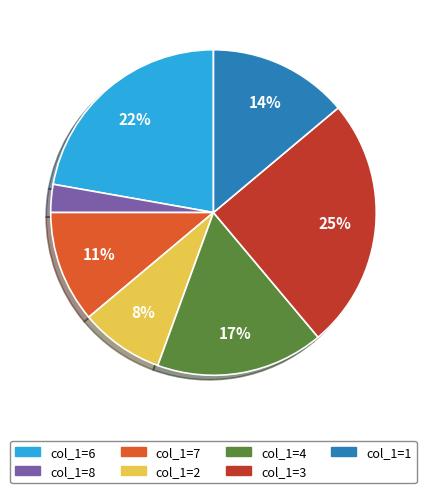

To the nearest percent, what is the difference between the largest and smallest slice percentages?

22%